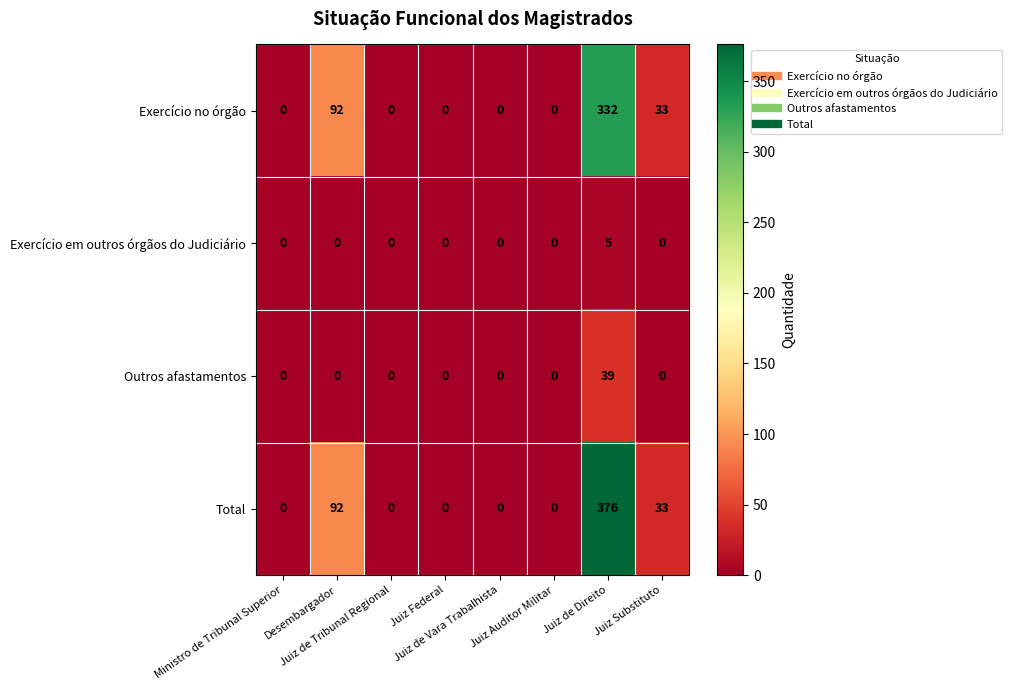

How many Exercício em outros órgãos do Judiciário values are between 0 and 1?

7